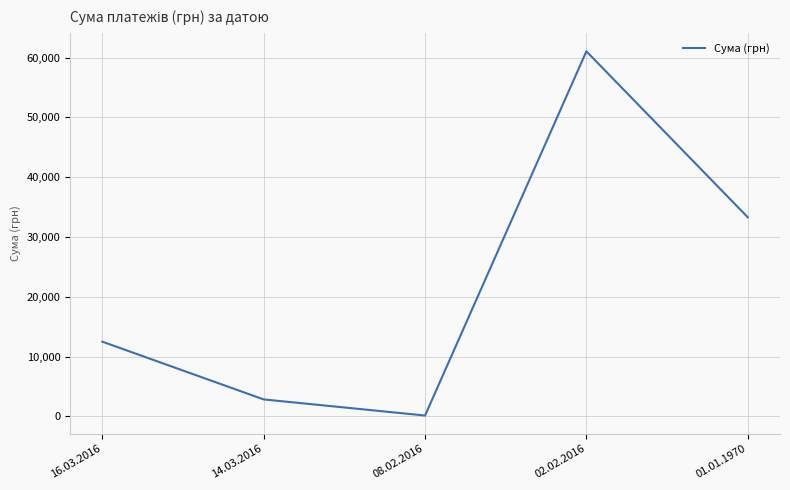

Rank the categories by value from lowest to highest.

08.02.2016, 14.03.2016, 16.03.2016, 01.01.1970, 02.02.2016